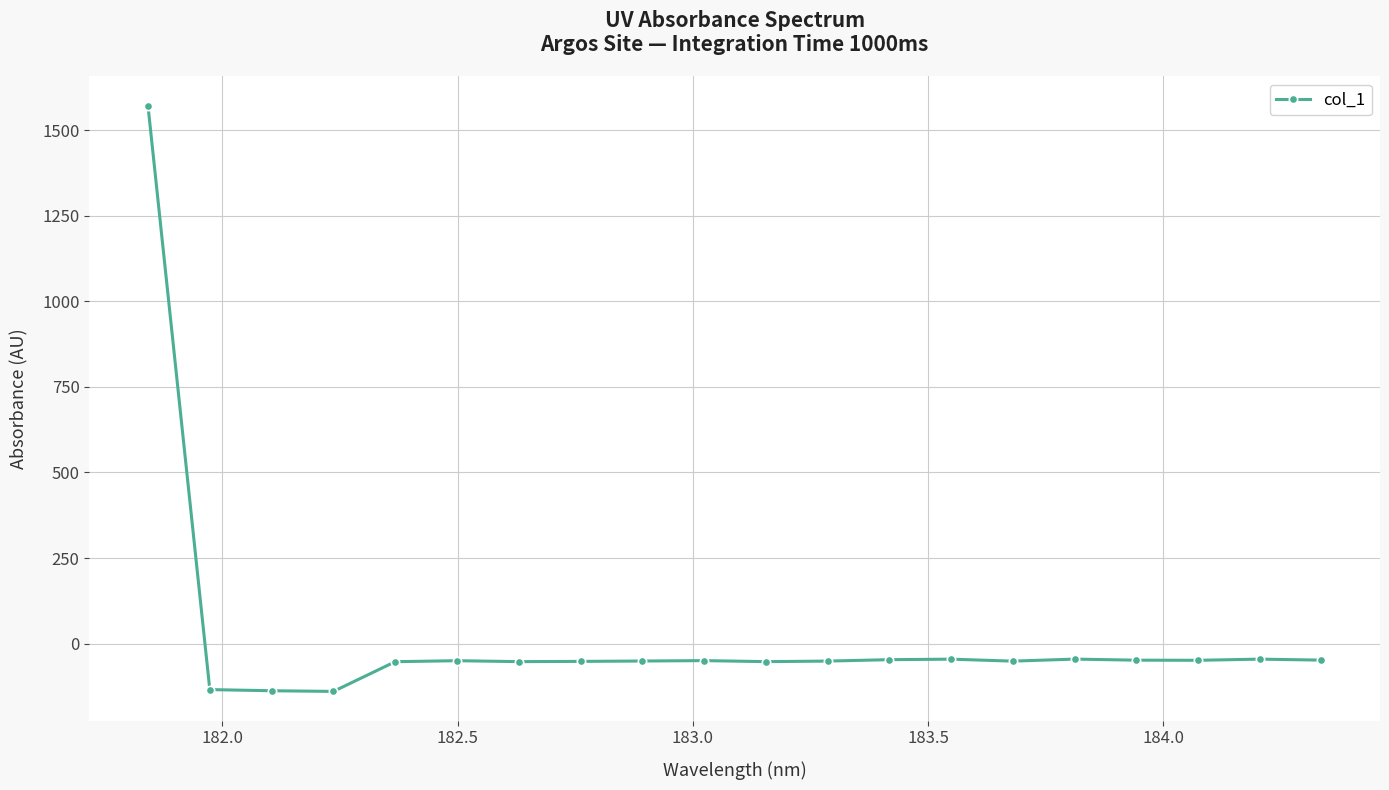

What is the maximum value shown in the chart?

1571.6